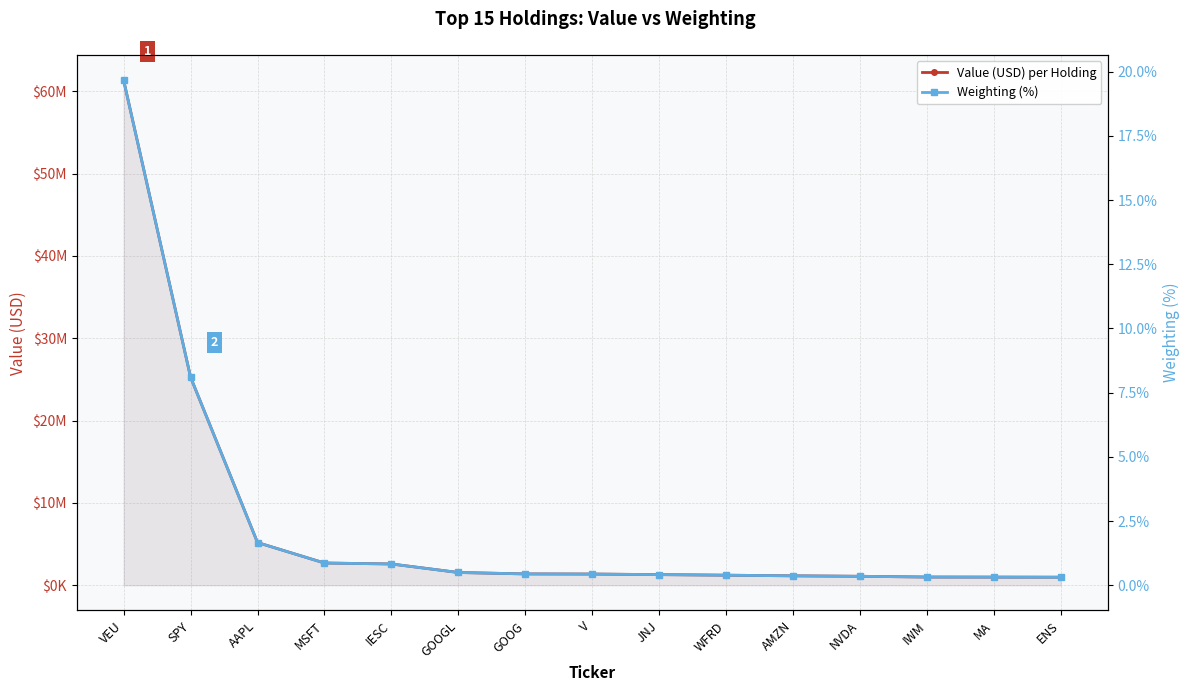

True or false: Value (USD) per Holding has more than 2 interior local peaks.

False